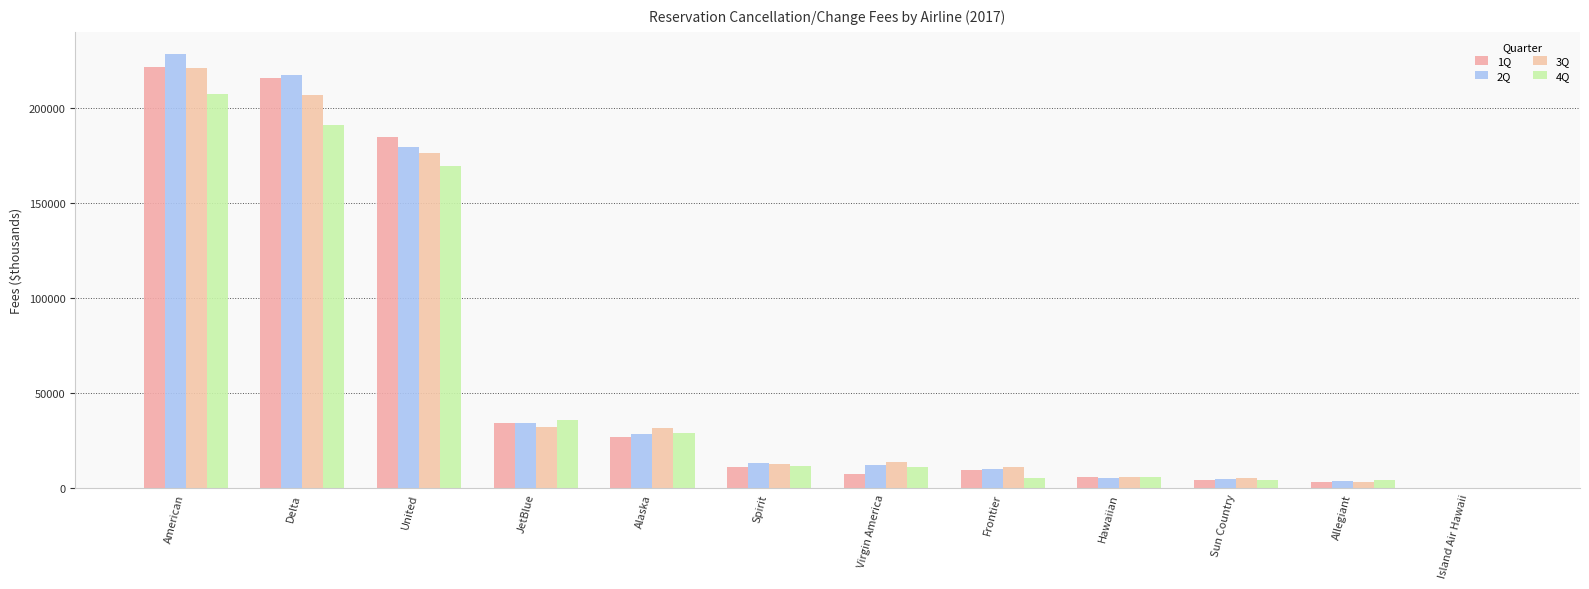

Which has a higher value, United or Virgin America?

United